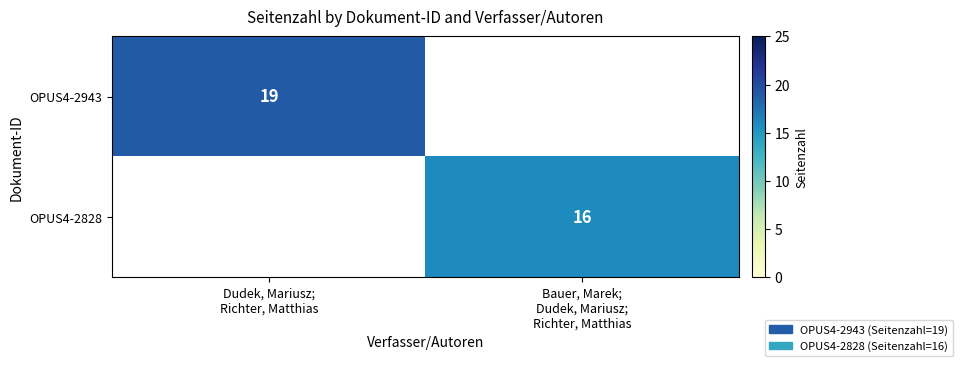

Which category has the highest value across all series?

Dudek, Mariusz;
Richter, Matthias